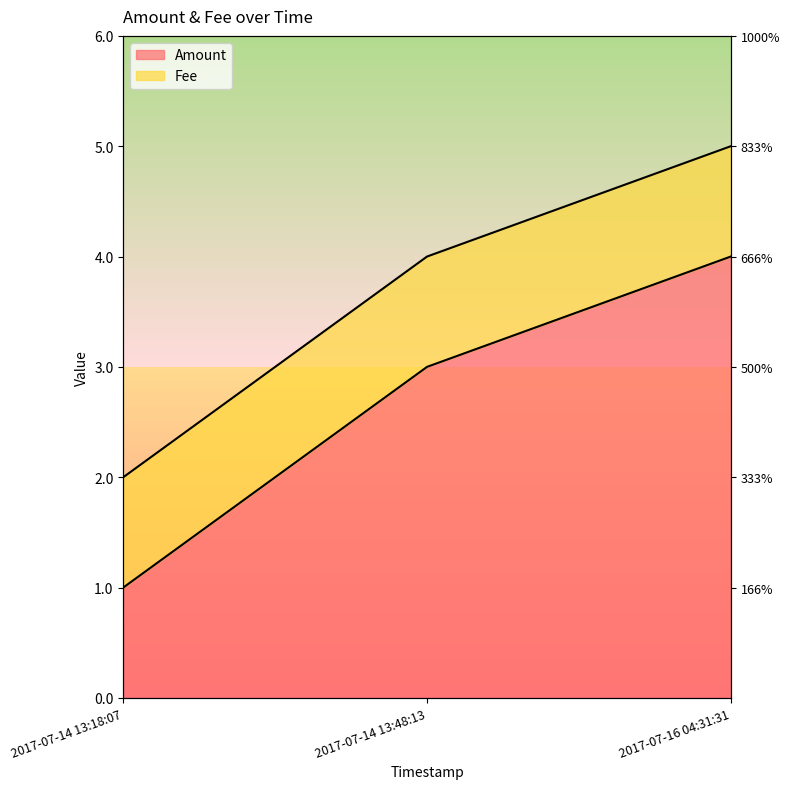

What is the difference between the values at 2017-07-16 04:31:31 and 2017-07-14 13:18:07?

3